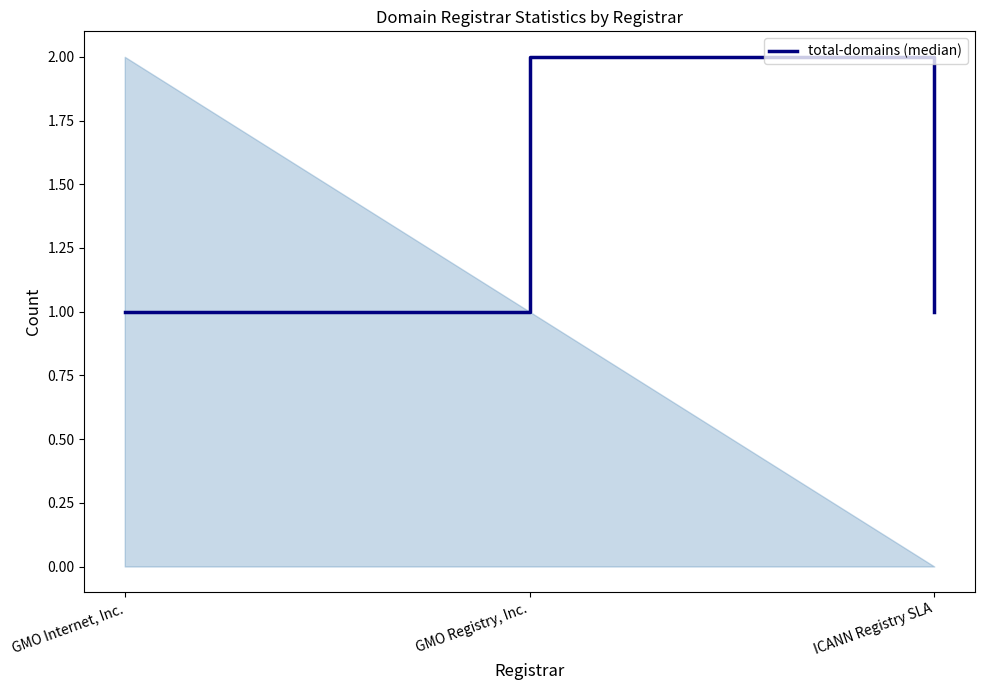

The chart shows a value of 3 at GMO Registry, Inc.. True or false?

False